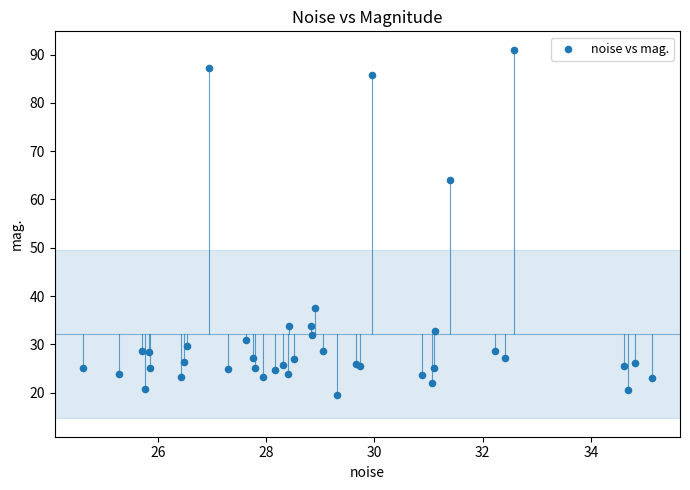

What Y value in the scatter plot is closest to 55?

64.0